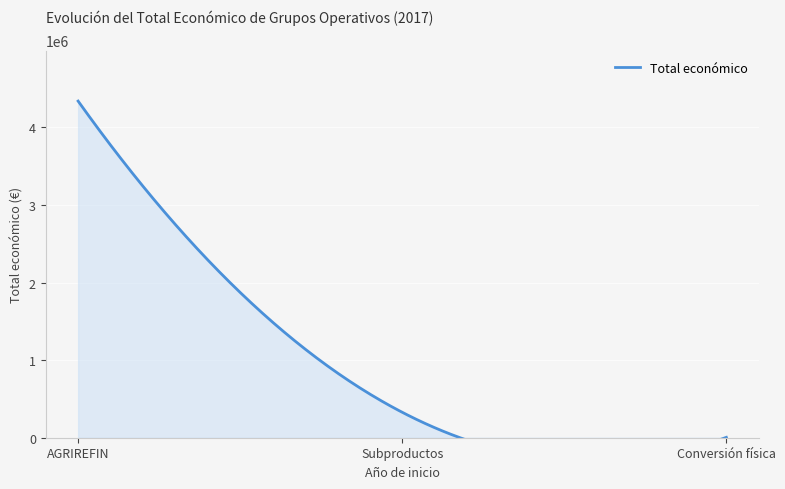

Reading left to right, what are all the values shown in this chart?

4337624	327744	4870